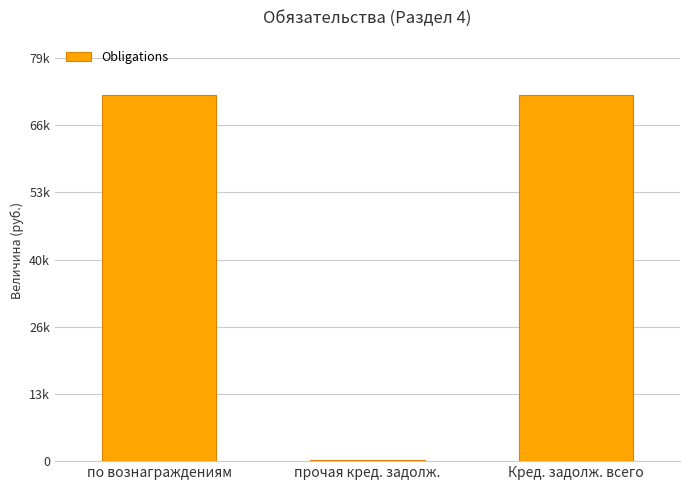

What is the label of the 1st bar from the right?

Кред. задолж. всего